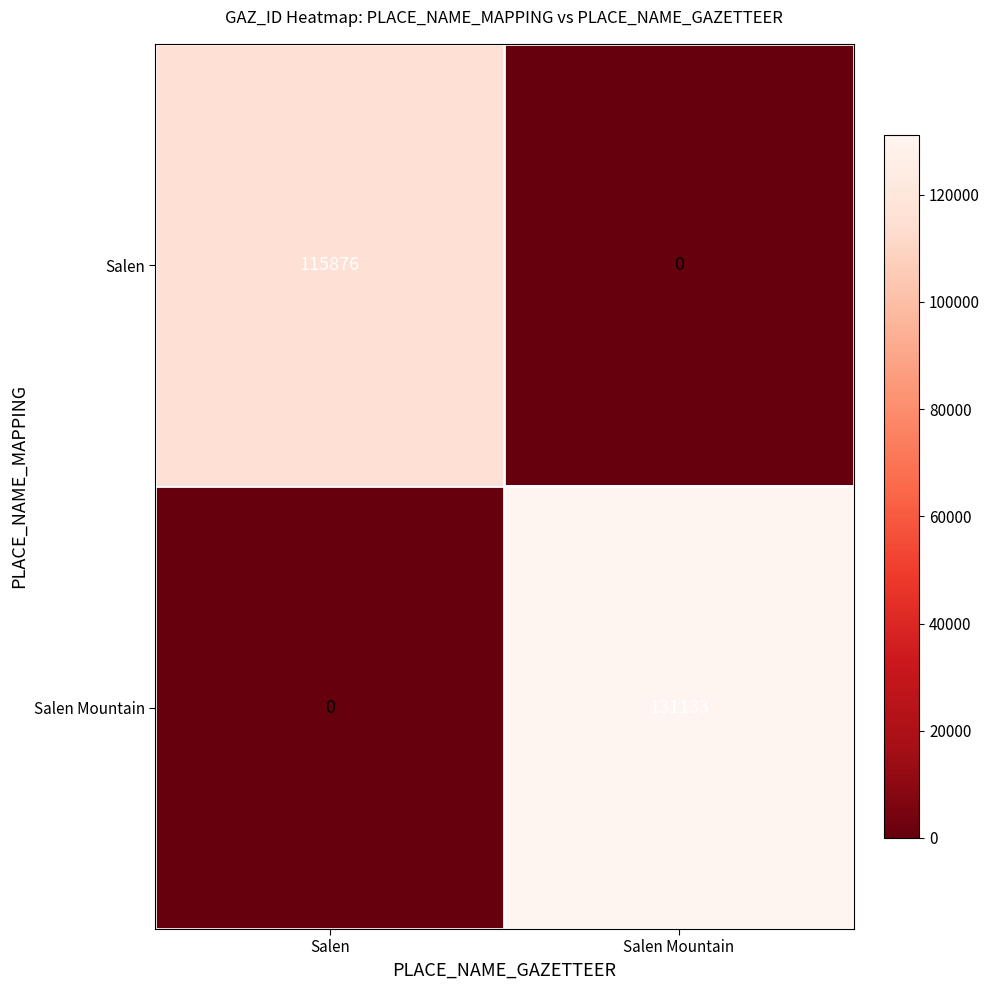

Reading left to right, what are all the values shown in this chart?

Salen: 115876	0
Salen Mountain: 0	131133